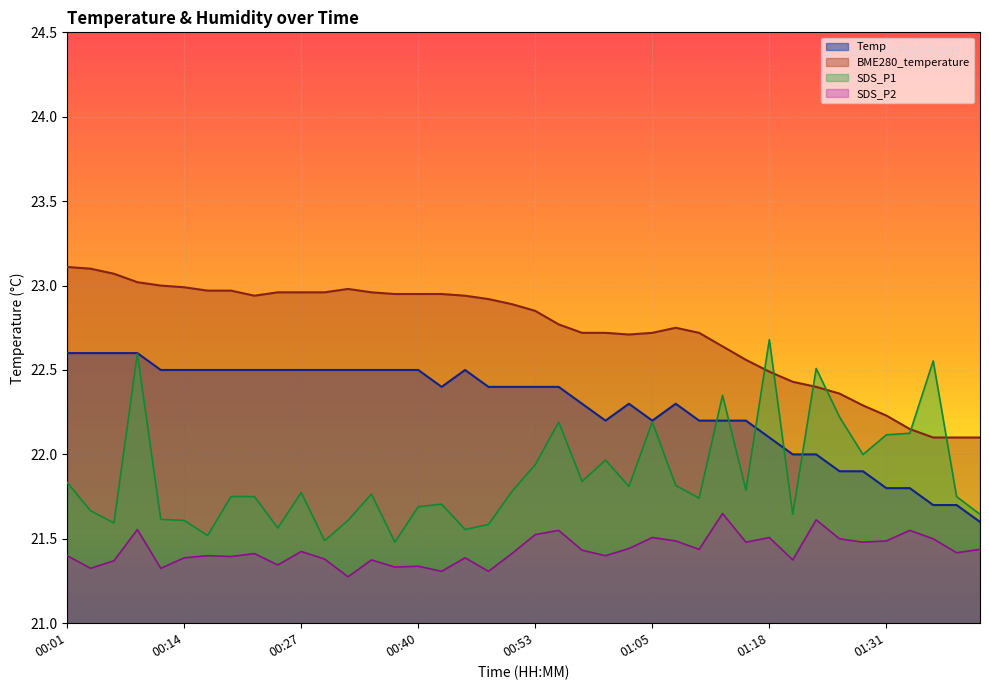

Rank the series by their maximum value, from highest to lowest.

BME280_temperature, SDS_P1, Temp, SDS_P2